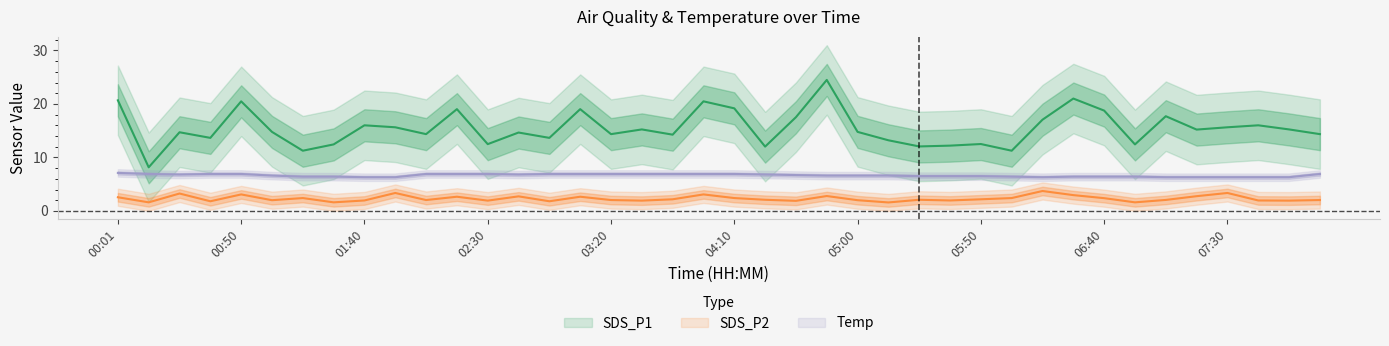

Reading left to right, transcribe all the data shown in this chart.

SDS_P1: 20.7	8.2	14.7	13.7	20.5	14.8	11.2	12.4	16.0	15.6	14.3	19.0	12.5	14.7	13.7	19.0	14.3	15.2	14.2	20.5	19.2	12.0	17.5	24.5	14.8	13.2	12.1	12.2	12.5	11.2	17.1	21.0	18.8	12.4	17.7	15.2	15.6	16.0	15.2	14.3
SDS_P2: 2.5	1.6	3.2	1.8	3.1	2.0	2.4	1.6	1.9	3.4	2.0	2.6	1.9	2.7	1.8	2.6	2.0	1.9	2.2	3.1	2.4	2.1	1.9	2.8	2.0	1.6	2.1	1.9	2.2	2.4	3.7	3.0	2.4	1.6	2.0	2.8	3.4	1.9	1.9	2.0
Temp: 7.1	6.9	6.8	6.9	6.9	6.6	6.4	6.4	6.3	6.3	6.9	6.9	6.9	6.8	6.9	6.9	6.9	6.9	6.9	6.9	6.9	6.8	6.7	6.6	6.6	6.6	6.5	6.5	6.5	6.4	6.3	6.4	6.4	6.4	6.3	6.3	6.3	6.3	6.3	6.9